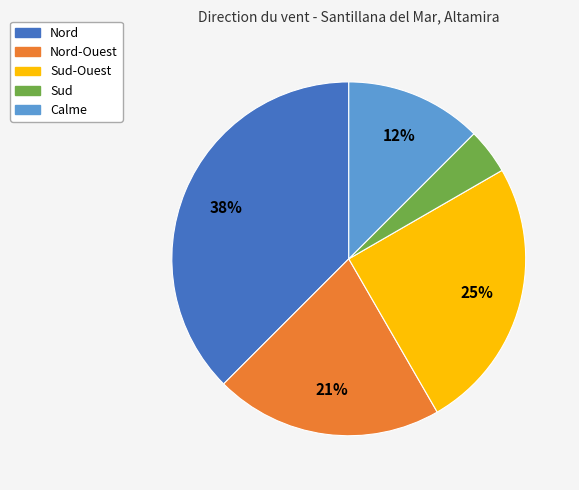

To the nearest percent, what is the average slice percentage?

20%